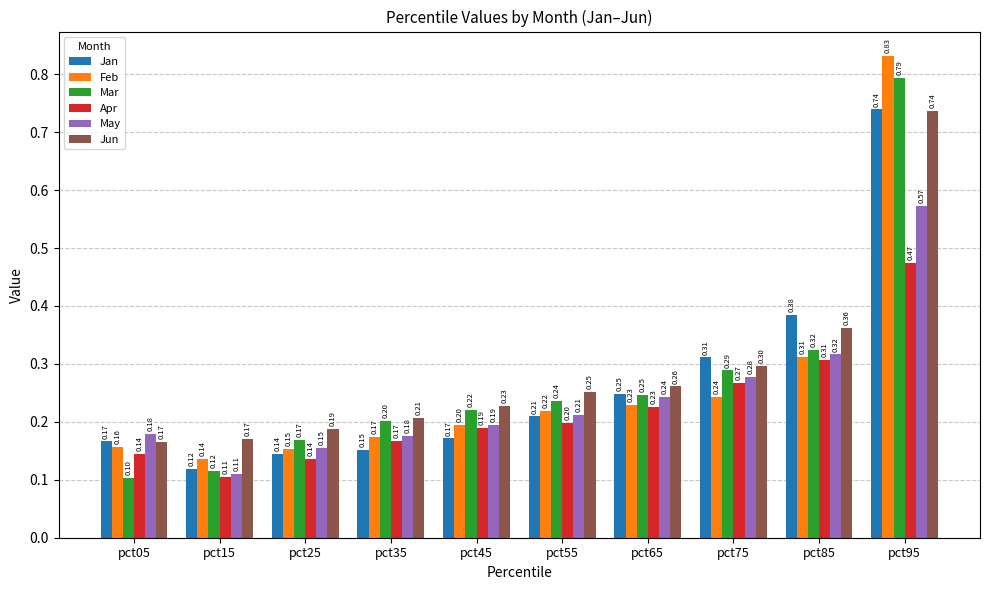

What is the value of the Apr bar at the 4th from the left?

0.2